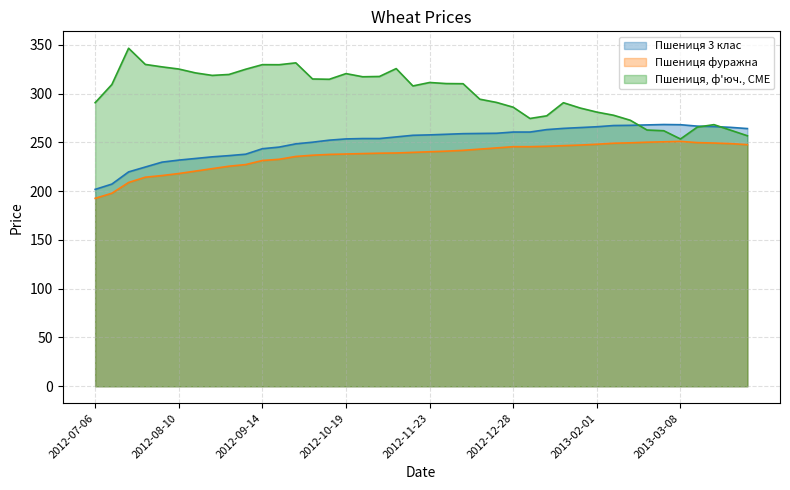

List the series in order of their peak value, highest first.

Пшениця, ф'юч., CME, Пшениця 3 клас, Пшениця фуражна